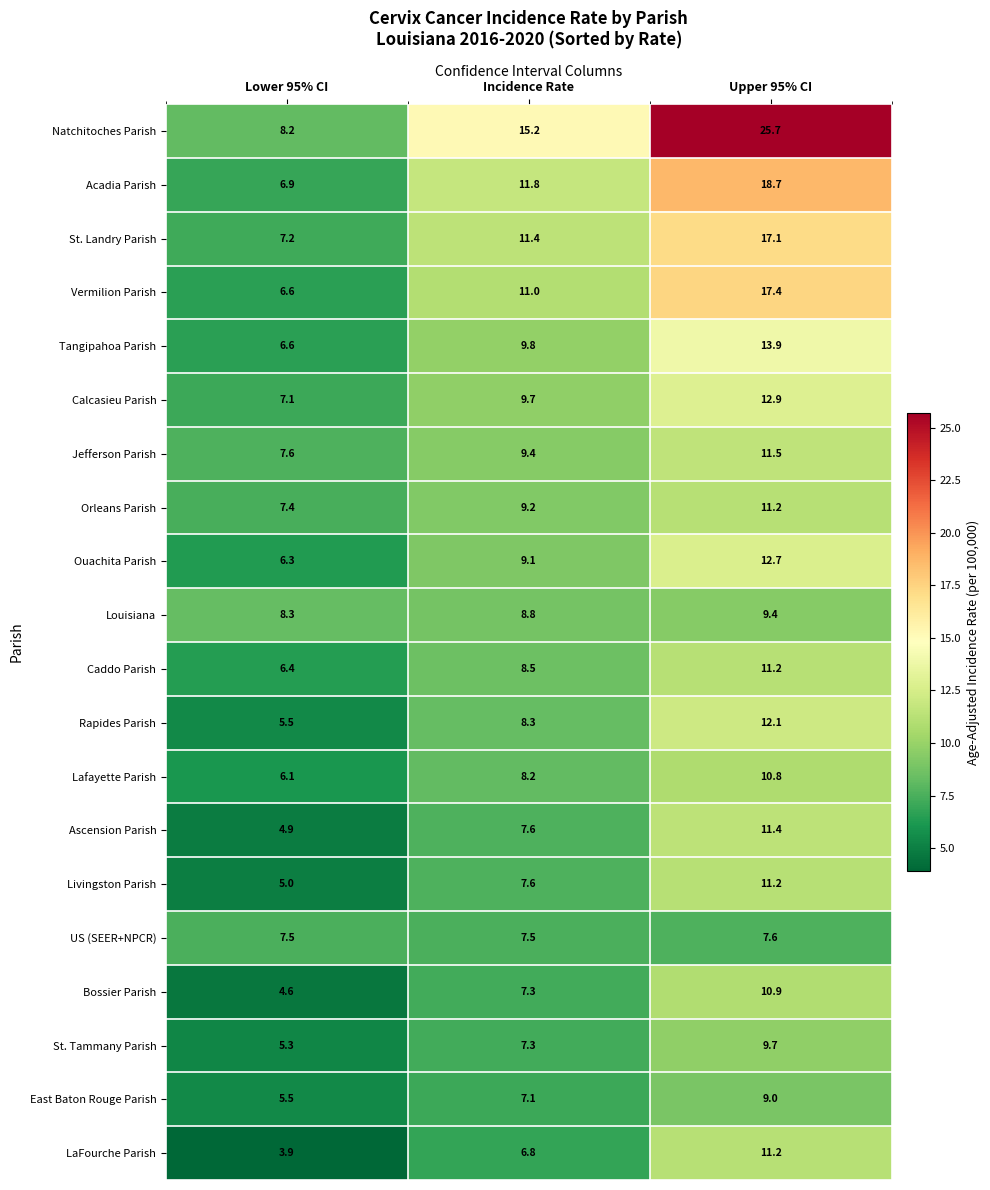

How many values in the Calcasieu Parish series are below 9?

1